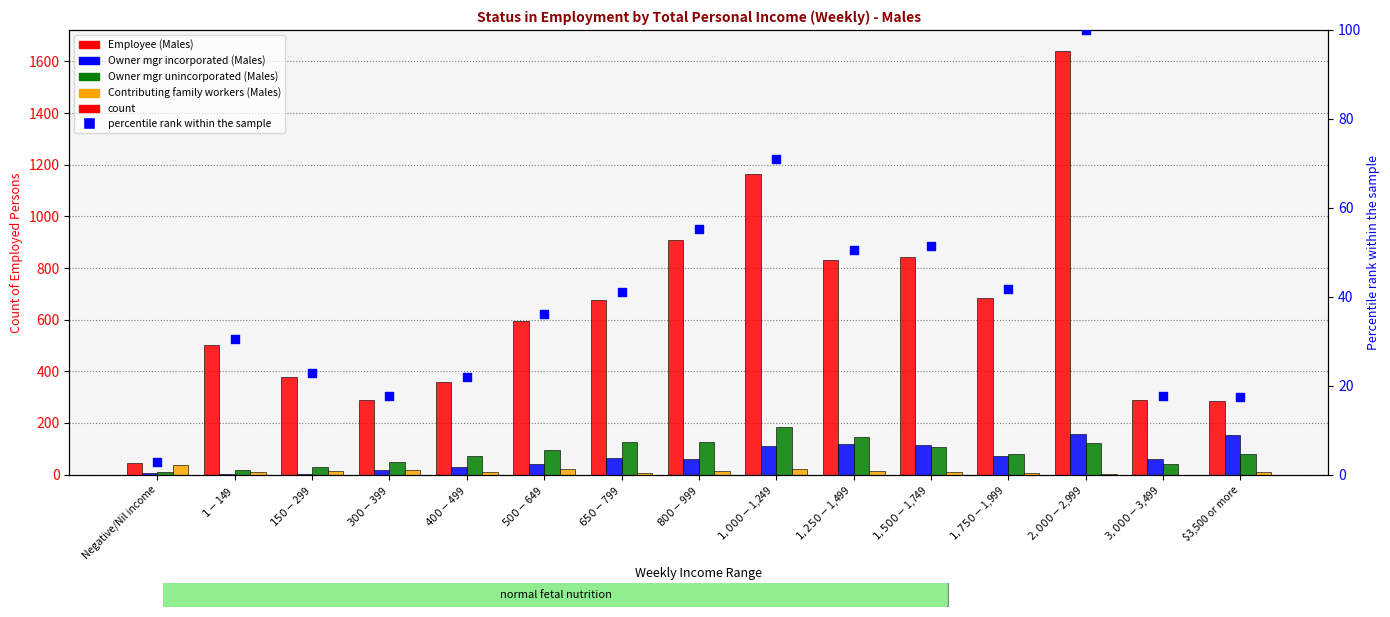

What are all the series names shown in the legend?

Employee (Males), Owner mgr incorporated (Males), Owner mgr unincorporated (Males), Contributing family workers (Males), percentile rank within the sample